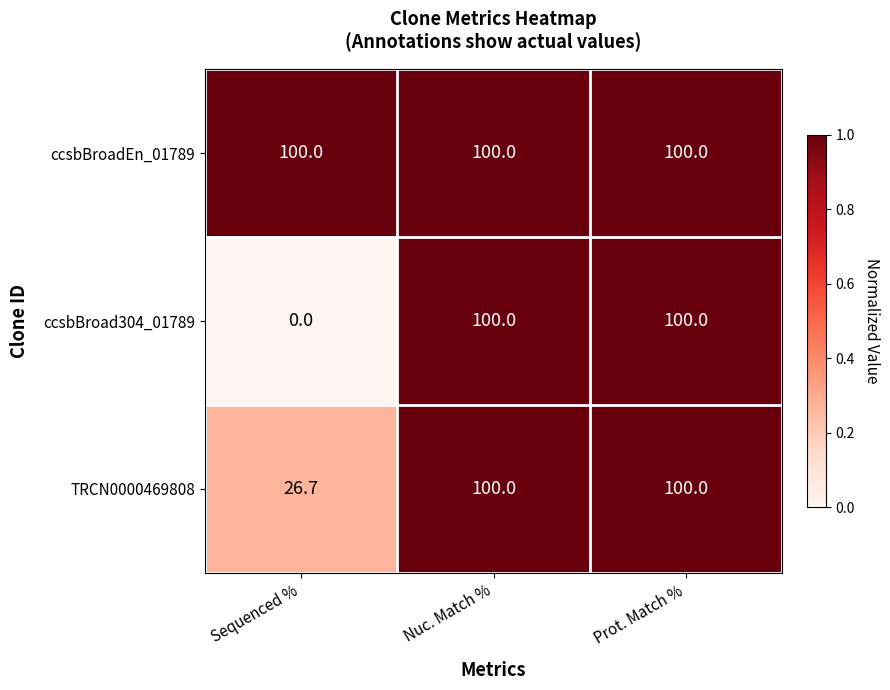

The value of ccsbBroad304_01789 at Sequenced % is 69.7. True or false?

False